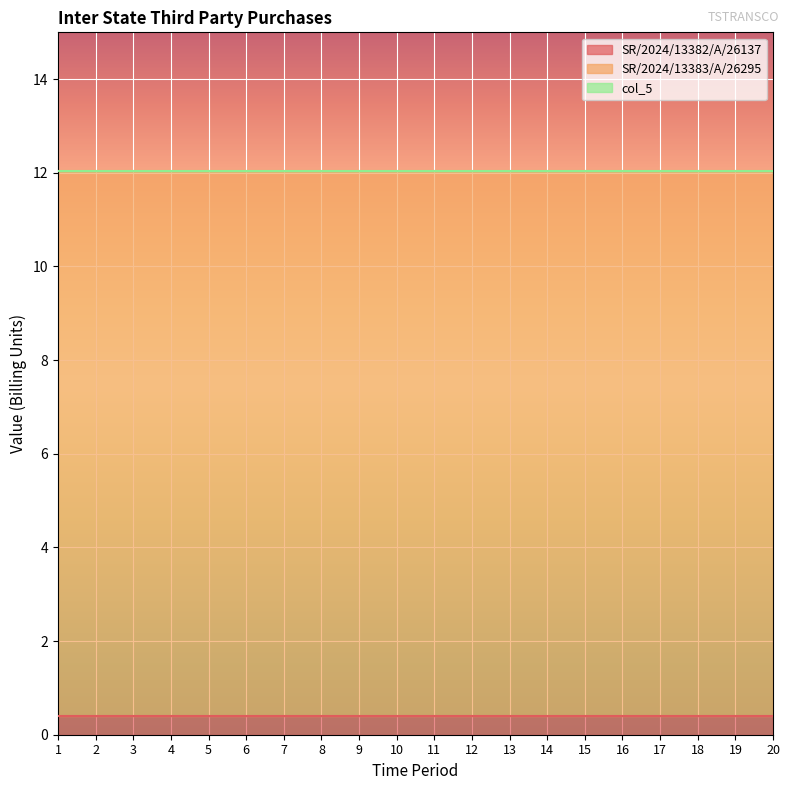

Reading right to left, what are all the values shown in this chart?

SR/2024/13382/A/26137: 20=0.4	19=0.4	18=0.4	17=0.4	16=0.4	15=0.4	14=0.4	13=0.4	12=0.4	11=0.4	10=0.4	9=0.4	8=0.4	7=0.4	6=0.4	5=0.4	4=0.4	3=0.4	2=0.4	1=0.4
SR/2024/13383/A/26295: 20=11.6	19=11.6	18=11.6	17=11.6	16=11.6	15=11.6	14=11.6	13=11.6	12=11.6	11=11.6	10=11.6	9=11.6	8=11.6	7=11.6	6=11.6	5=11.6	4=11.6	3=11.6	2=11.6	1=11.6
col_5: 20=0.0	19=0.0	18=0.0	17=0.0	16=0.0	15=0.0	14=0.0	13=0.0	12=0.0	11=0.0	10=0.0	9=0.0	8=0.0	7=0.0	6=0.0	5=0.0	4=0.0	3=0.0	2=0.0	1=0.0